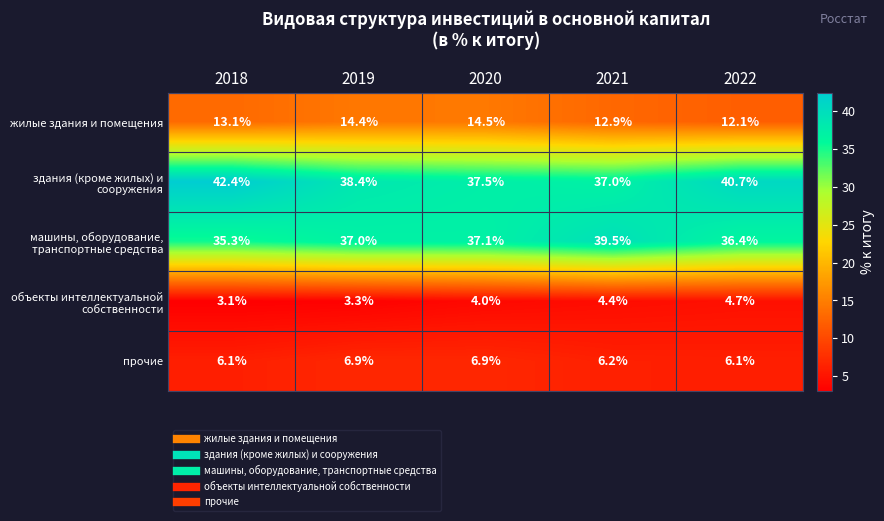

At how many categories does at least one series exceed 14?

5